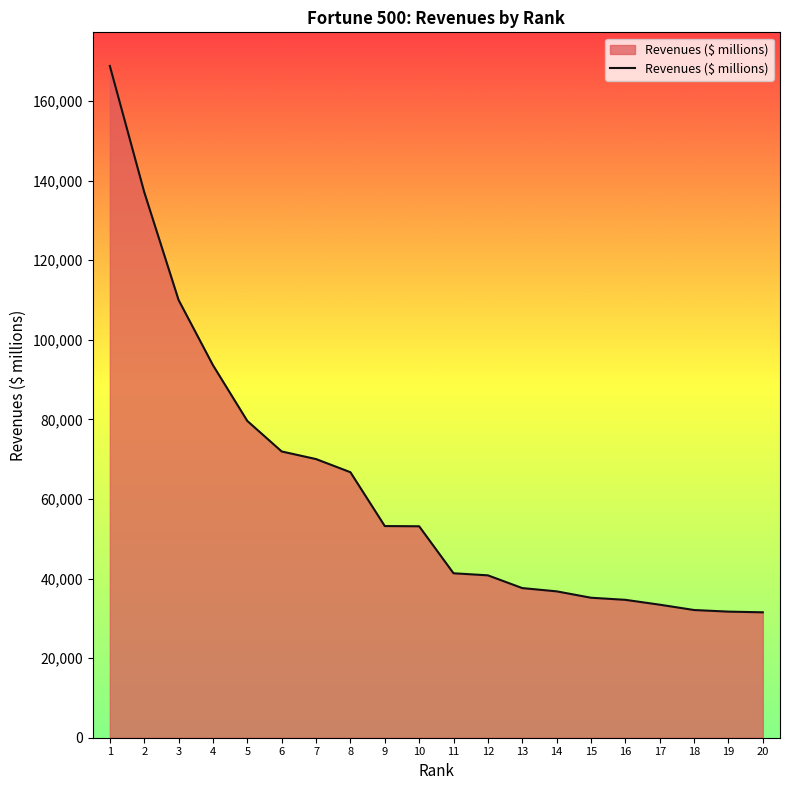

At which category does the chart reach its peak across all series?

1